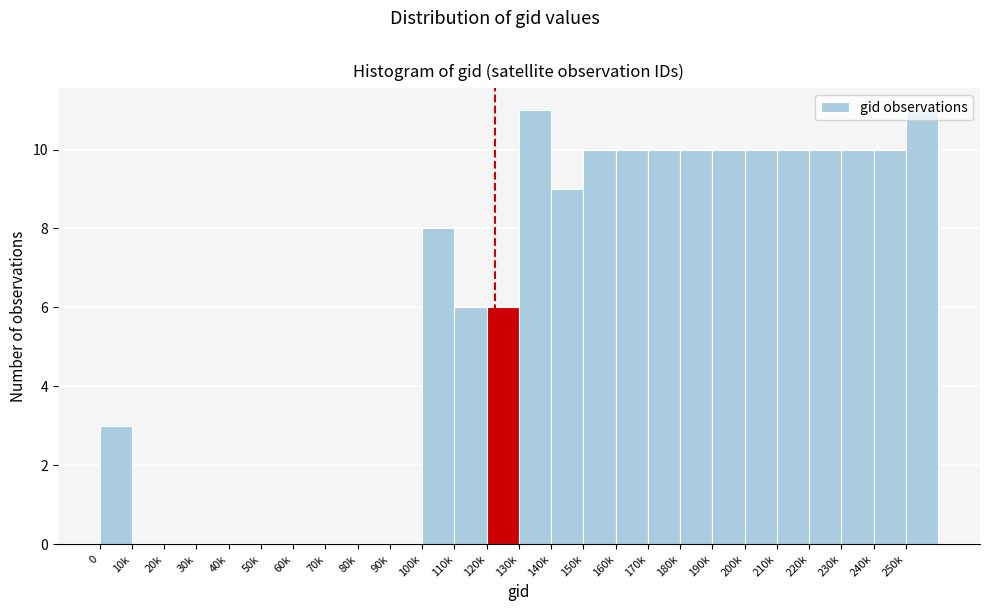

What is the maximum value shown in the chart?

11